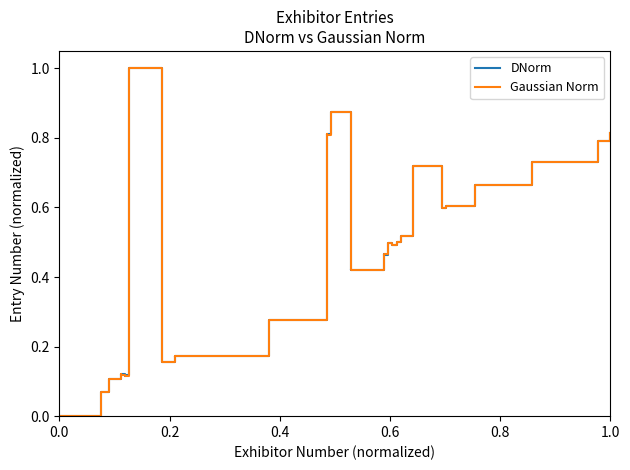

What is the difference between the maximum and minimum values in the DNorm series?

1.0